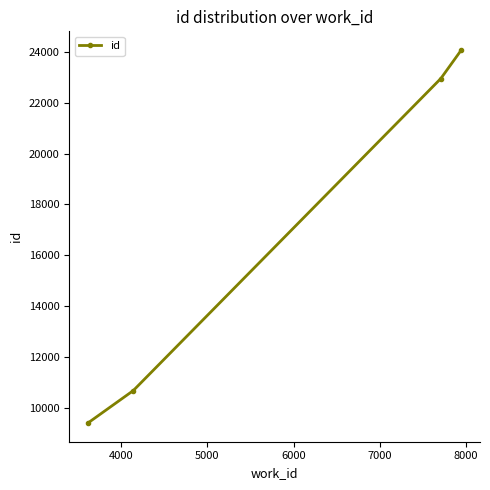

What is the value of the 4th point from the left?

24087